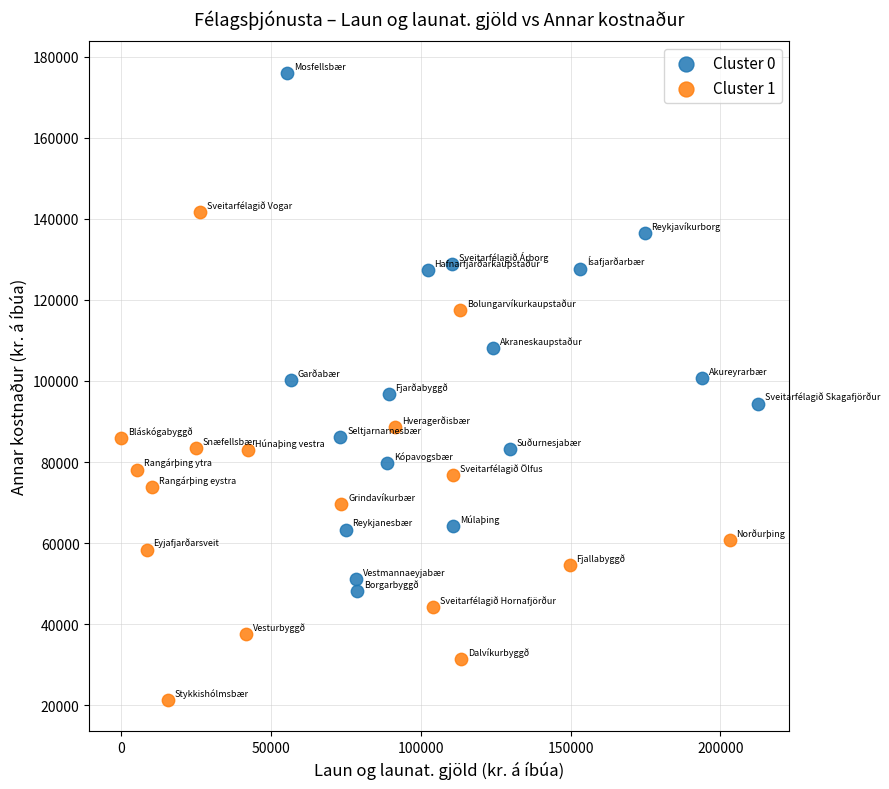

Which series contains the lowest Y value?

Cluster 1